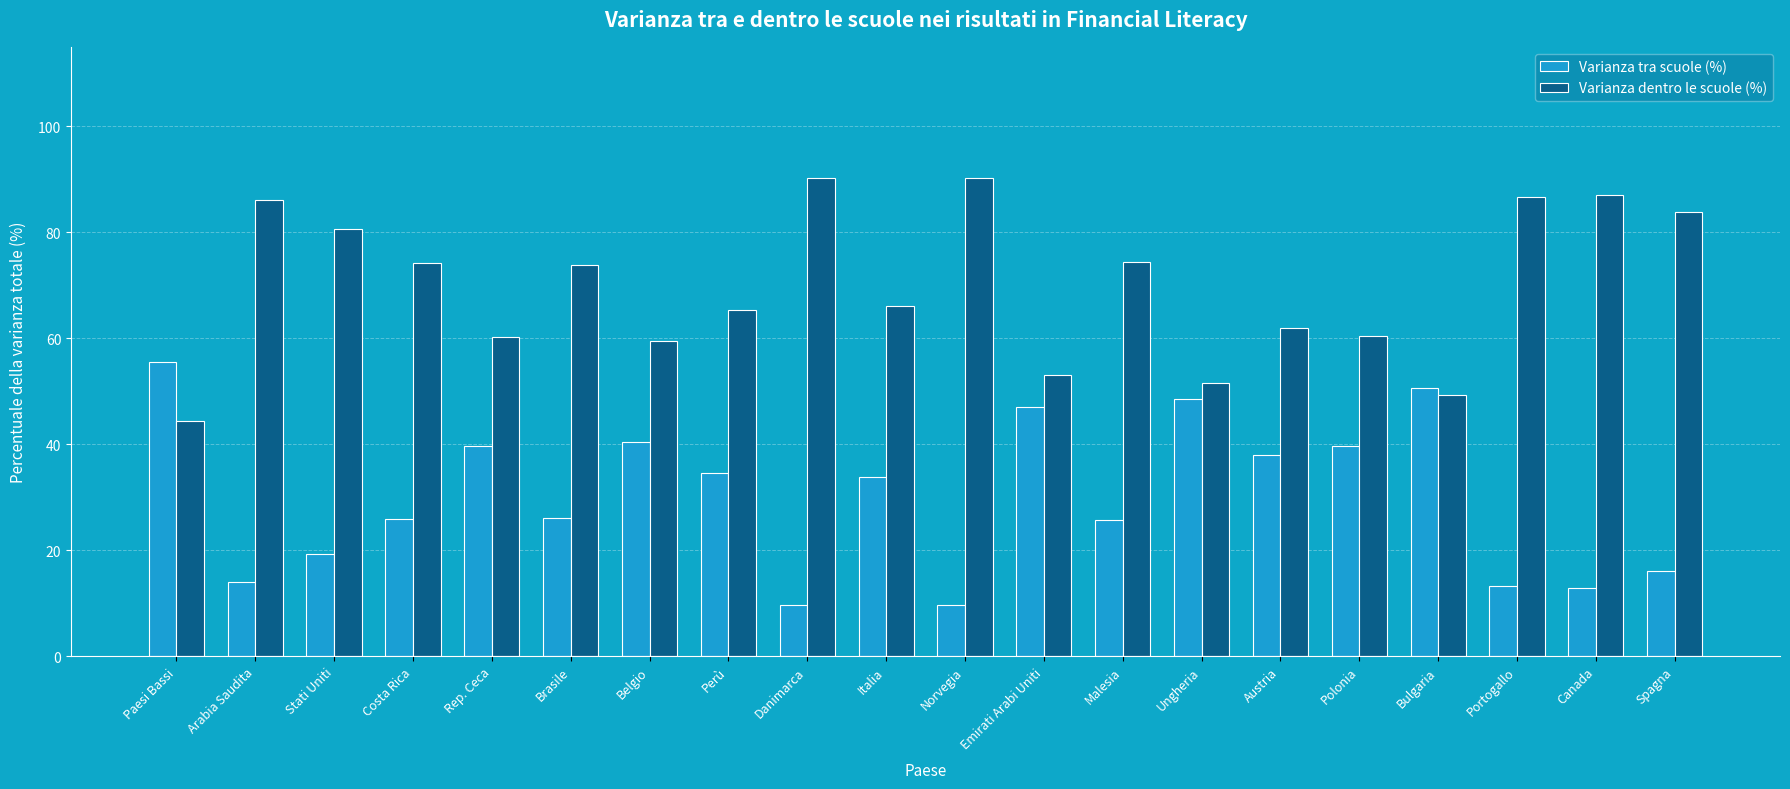

What is the difference between the highest and lowest values at Ungheria?

3.0